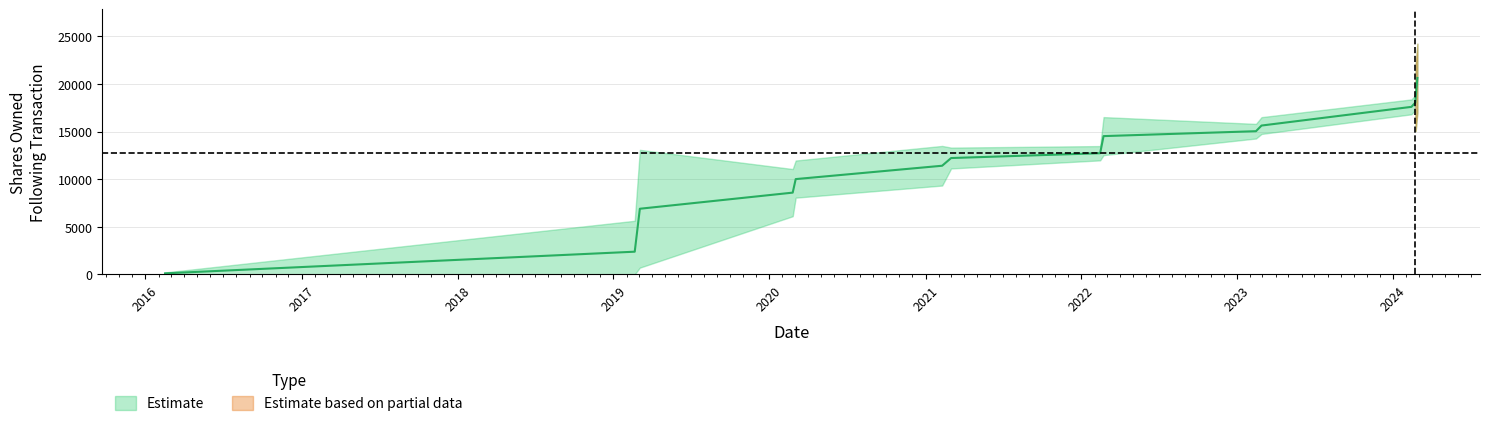

Reading right to left, transcribe all the data shown in this chart.

2024-02-27=20625	2024-02-23=18547	2024-02-22=18032	2024-02-13=17591	2023-02-27=15629	2023-02-14=15035	2022-02-22=14518	2022-02-14=12721	2021-03-02=12215	2021-02-09=11406	2020-03-03=10003	2020-02-25=8581	2019-03-04=6888	2019-02-20=2376	2016-02-16=100